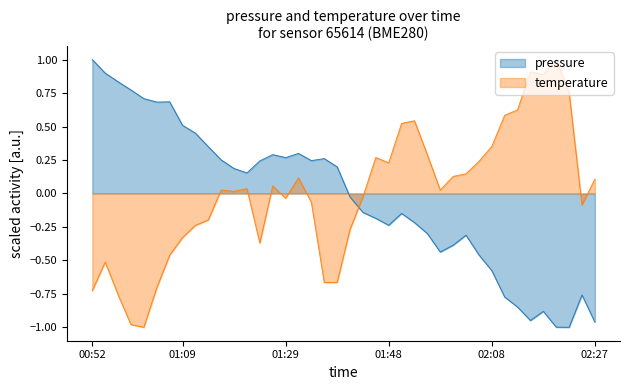

Which series has the largest total across all categories?

temperature